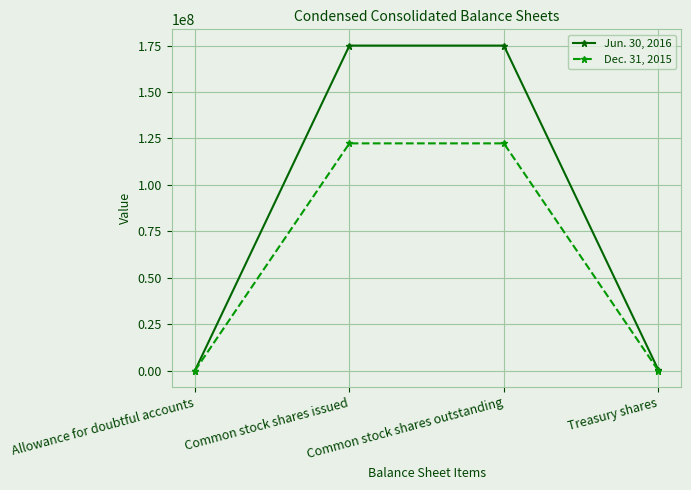

How many lines are shown in the chart?

2